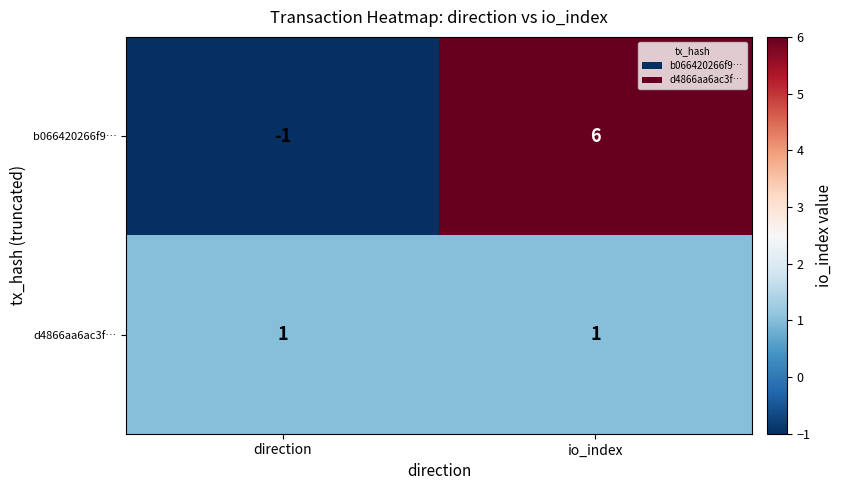

At which label is b066420266f9… closest to 2?

direction